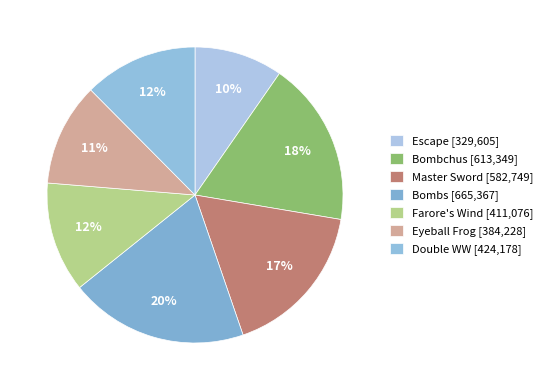

How many slices are in this pie chart?

7